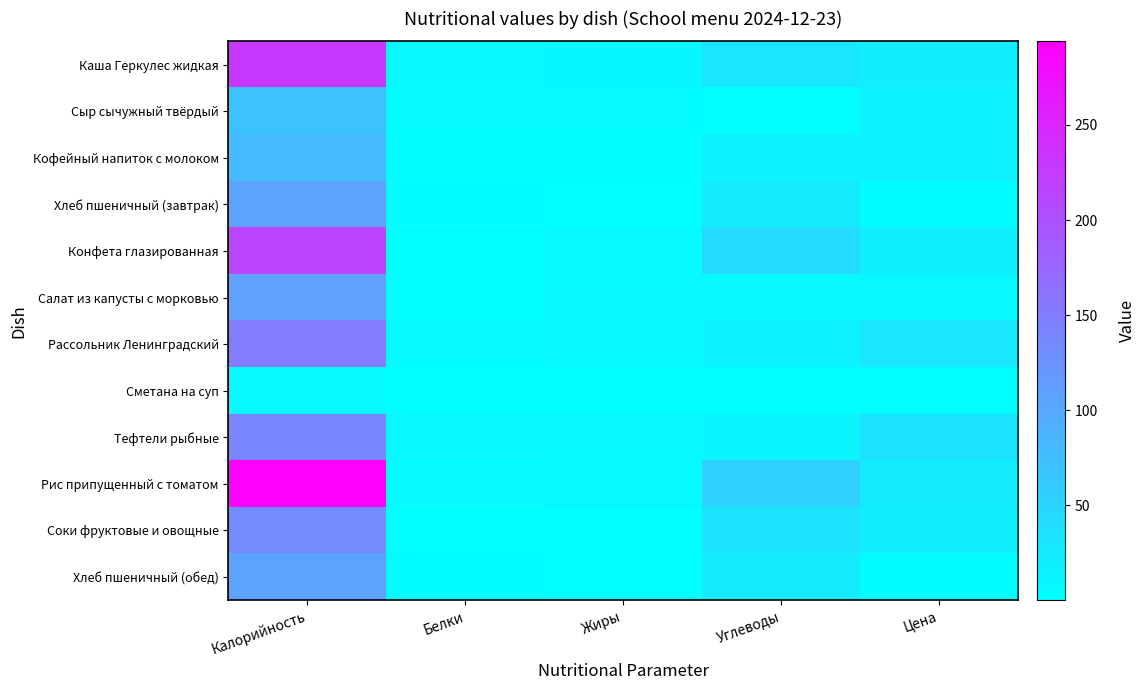

What is the spread (max minus min) of values at Цена?

31.8